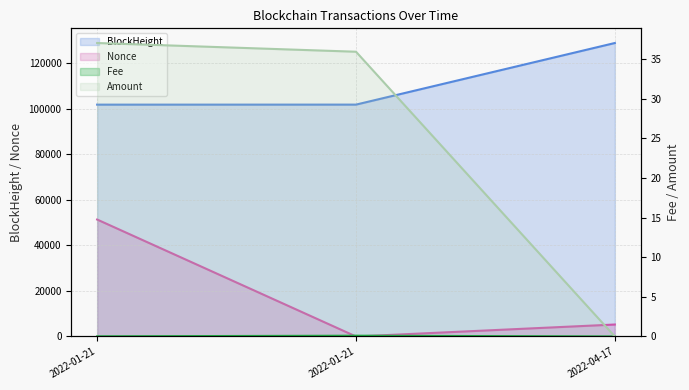

Between 2022-04-17 and 2022-01-21, which is larger?

2022-04-17